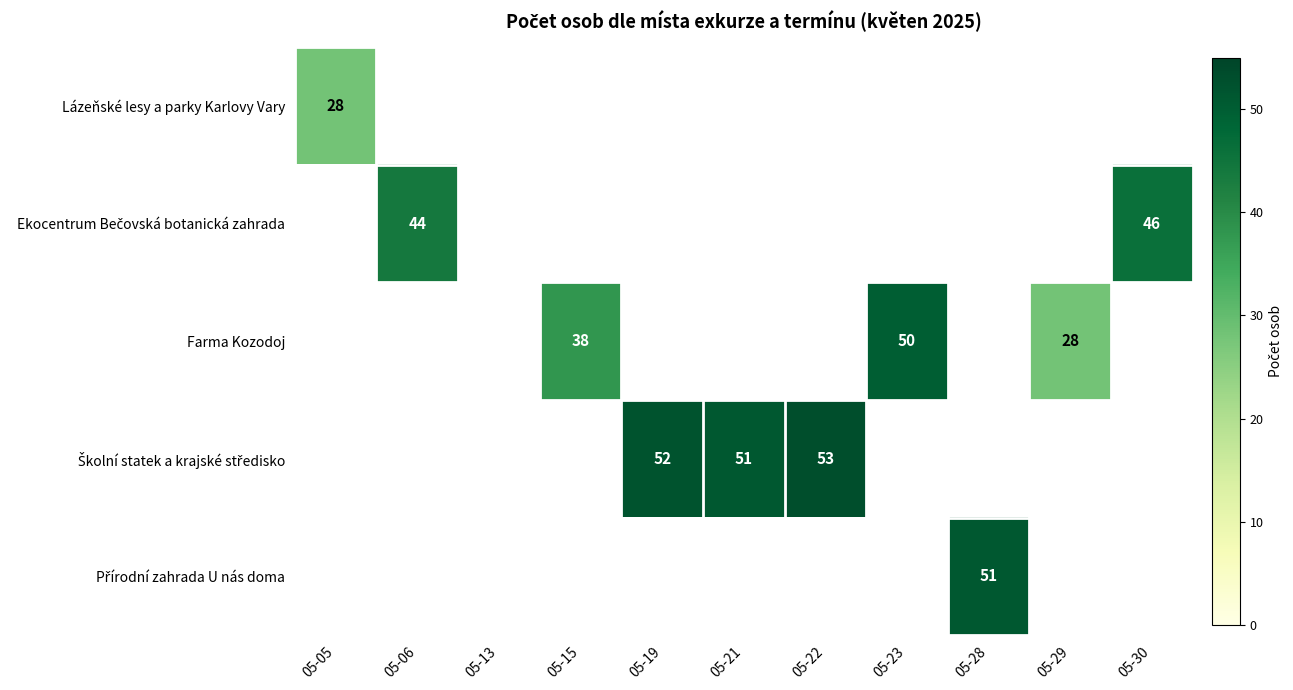

The Farma Kozodoj series shows 50 at 05-23. True or false?

True